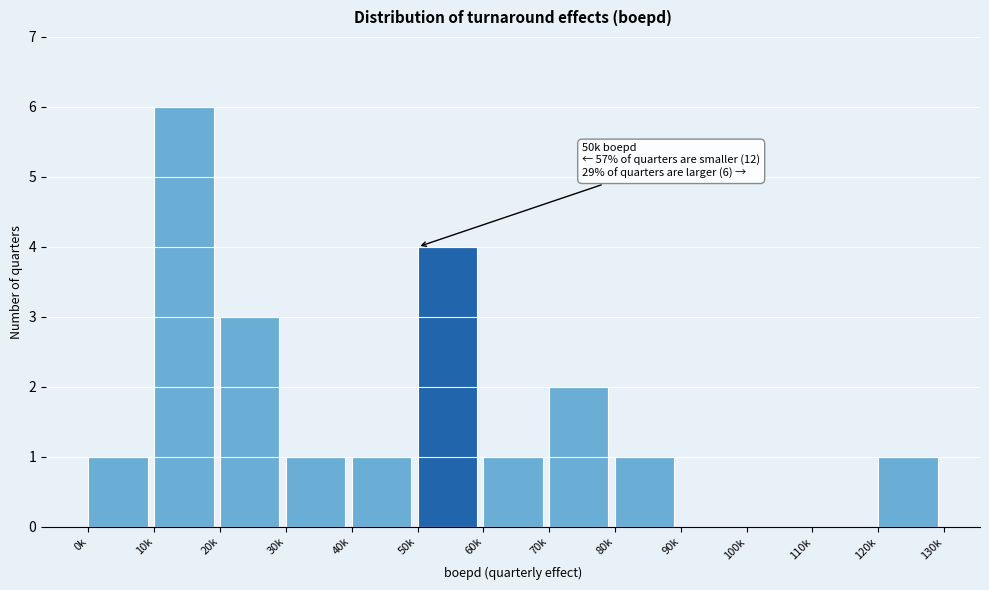

Reading left to right, list all the values displayed in this chart.

0k=1	10k=6	20k=3	30k=1	40k=1	50k=4	60k=1	70k=2	80k=1	90k=0	100k=0	110k=0	120k=1